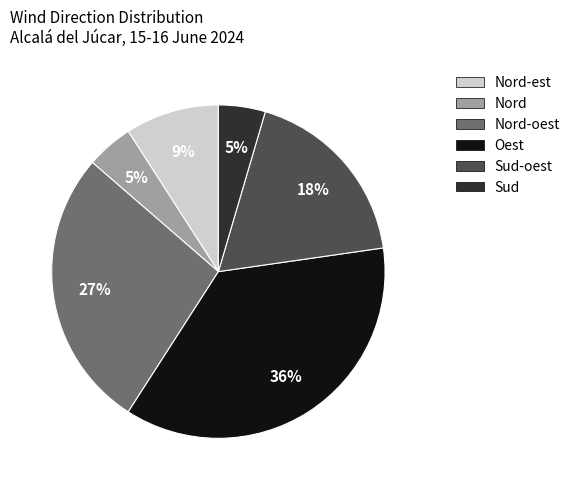

Does any single category account for the majority?

No